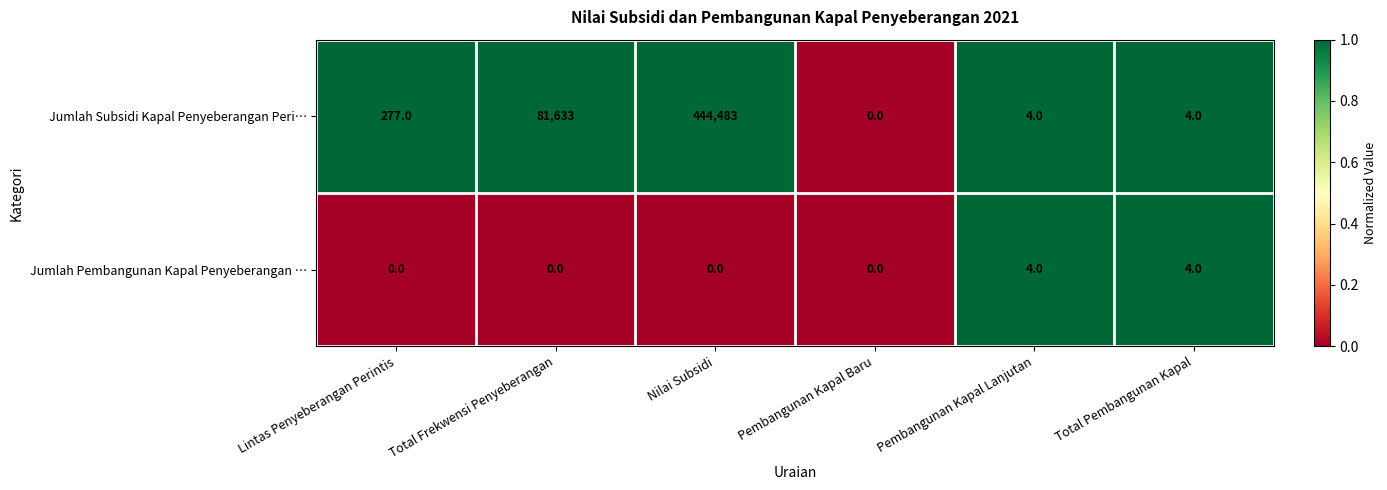

Read the Jumlah Pembangunan Kapal Penyeberangan … value at Total Pembangunan Kapal.

4